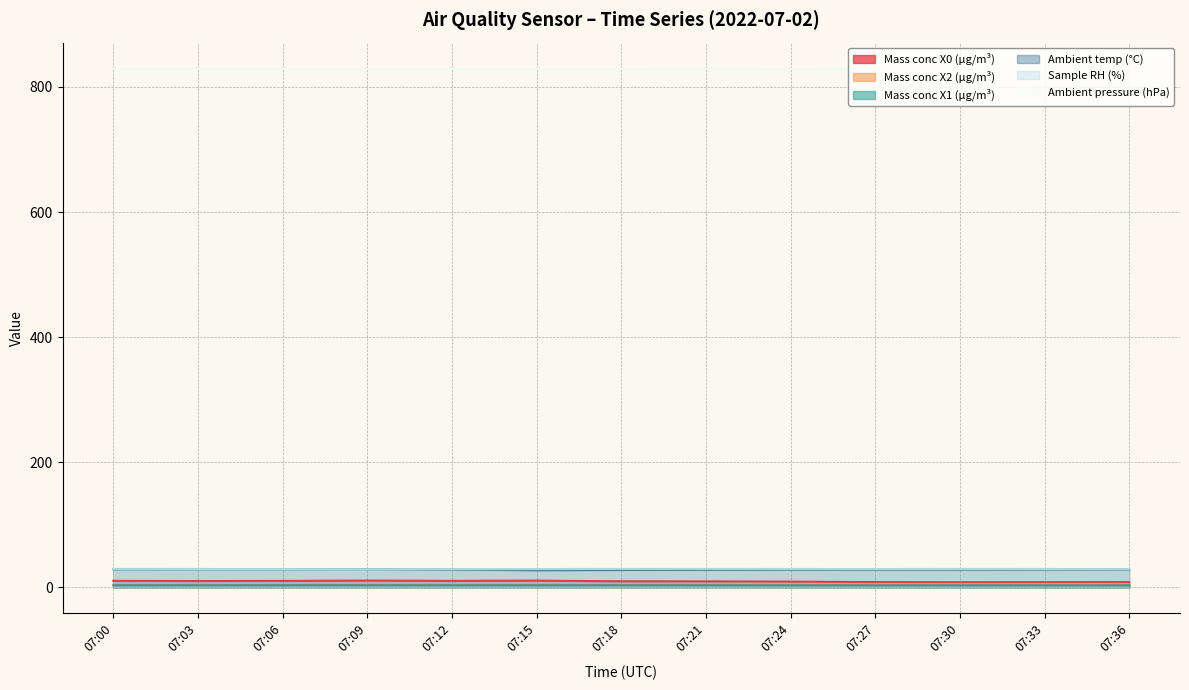

Reading left to right, what are all the values shown in this chart?

Mass conc X0 (μg/m³): 07:00=10.4	07:03=10.2	07:06=10.3	07:09=10.8	07:12=10.4	07:15=10.7	07:18=9.7	07:21=9.6	07:24=9.2	07:27=8.4	07:30=8.3	07:33=8.3	07:36=8.4
Mass conc X2 (μg/m³): 07:00=4.5	07:03=4.5	07:06=4.5	07:09=4.4	07:12=4.4	07:15=4.3	07:18=4.4	07:21=4.3	07:24=4.3	07:27=4.3	07:30=4.2	07:33=4.3	07:36=4.2
Mass conc X1 (μg/m³): 07:00=3.4	07:03=3.4	07:06=3.4	07:09=3.4	07:12=3.4	07:15=3.4	07:18=3.4	07:21=3.4	07:24=3.3	07:27=3.3	07:30=3.2	07:33=3.2	07:36=3.2
Ambient temp (°C): 07:00=28.9	07:03=29.0	07:06=29.0	07:09=29.1	07:12=28.3	07:15=27.4	07:18=27.8	07:21=28.1	07:24=28.3	07:27=28.4	07:30=28.5	07:33=28.6	07:36=28.6
Sample RH (%): 07:00=29.5	07:03=29.4	07:06=29.2	07:09=29.0	07:12=29.0	07:15=29.3	07:18=29.5	07:21=29.5	07:24=29.4	07:27=29.3	07:30=29.5	07:33=29.4	07:36=29.1
Ambient pressure (hPa): 07:00=829.1	07:03=829.2	07:06=829.1	07:09=829.1	07:12=829.1	07:15=829.1	07:18=829.1	07:21=829.0	07:24=829.1	07:27=829.0	07:30=828.8	07:33=829.3	07:36=828.7